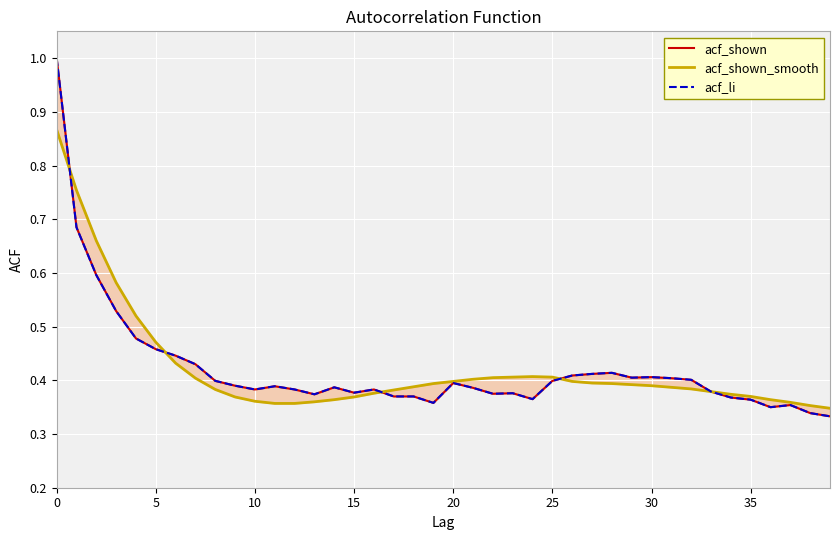

At which category does the chart reach its minimum across all series?

39